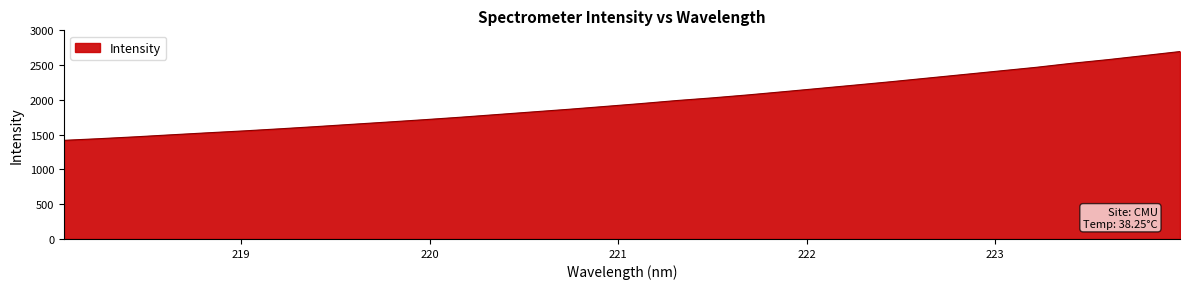

What is the difference between the maximum and minimum values?

1276.7